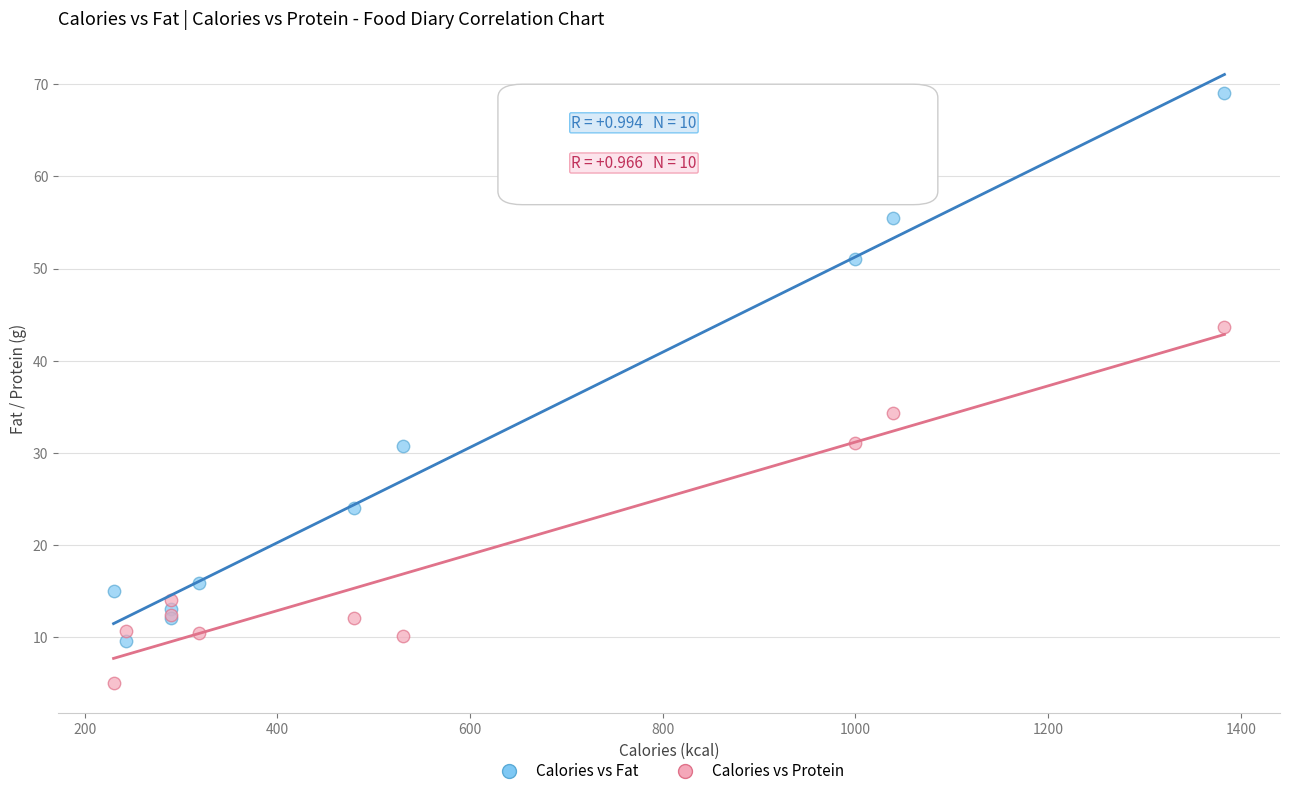

Across all series, what Y value is closest to 37?

34.3